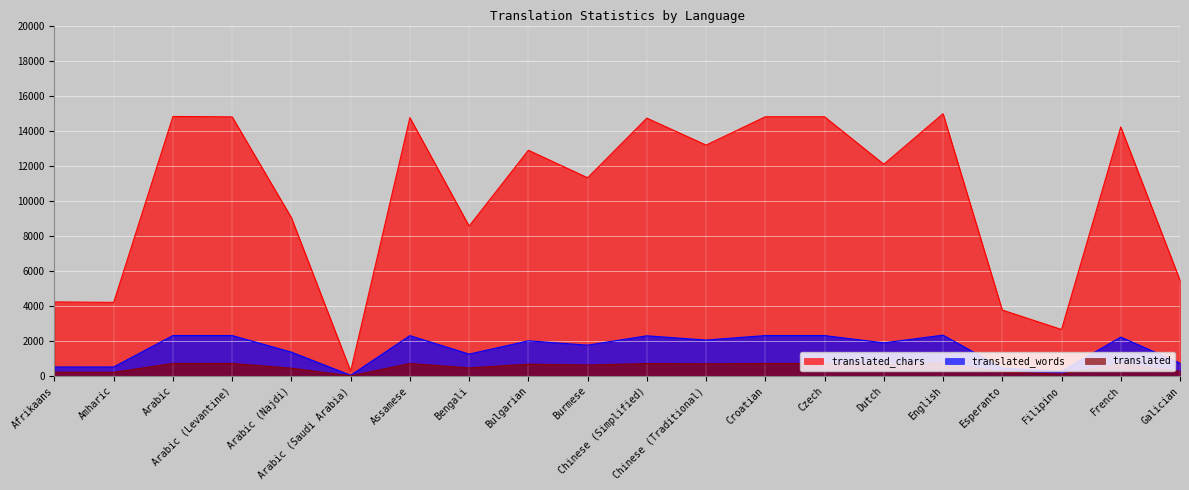

How many data points in translated_chars are less than 12885?

10